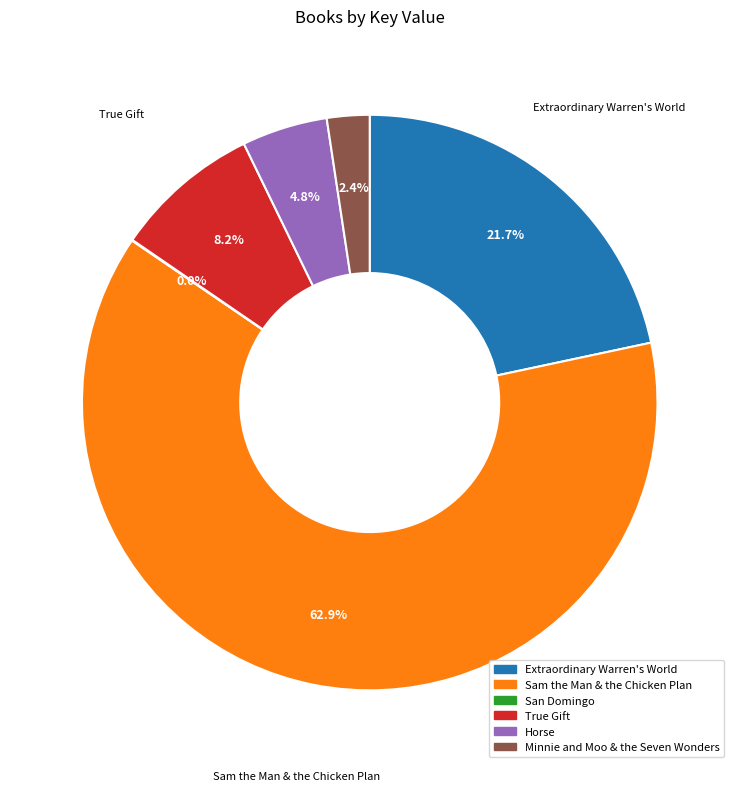

Does Horse account for over 50% of the chart?

No